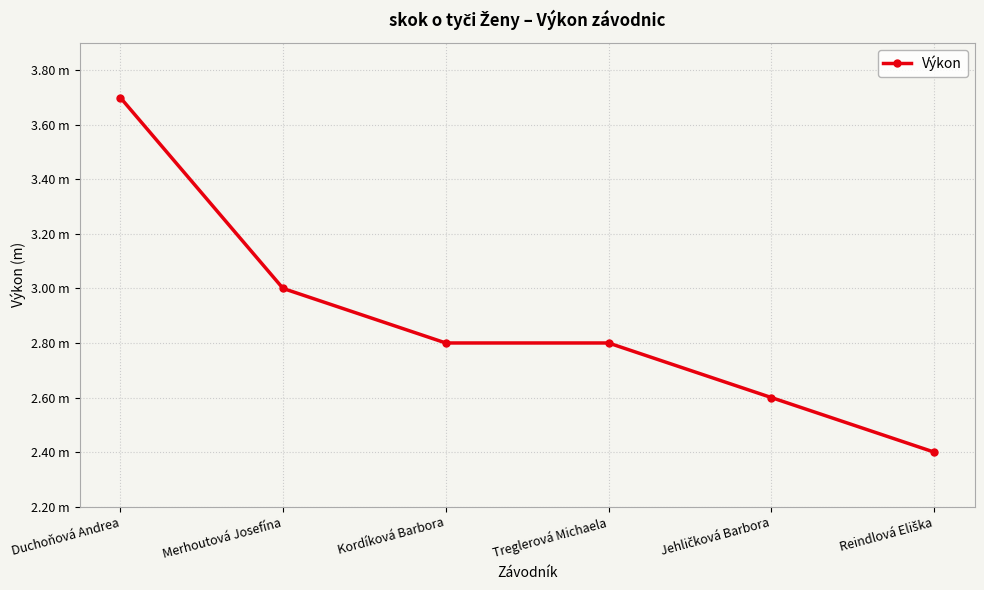

What is the change in value from Treglerová Michaela to Reindlová Eliška?

-0.4